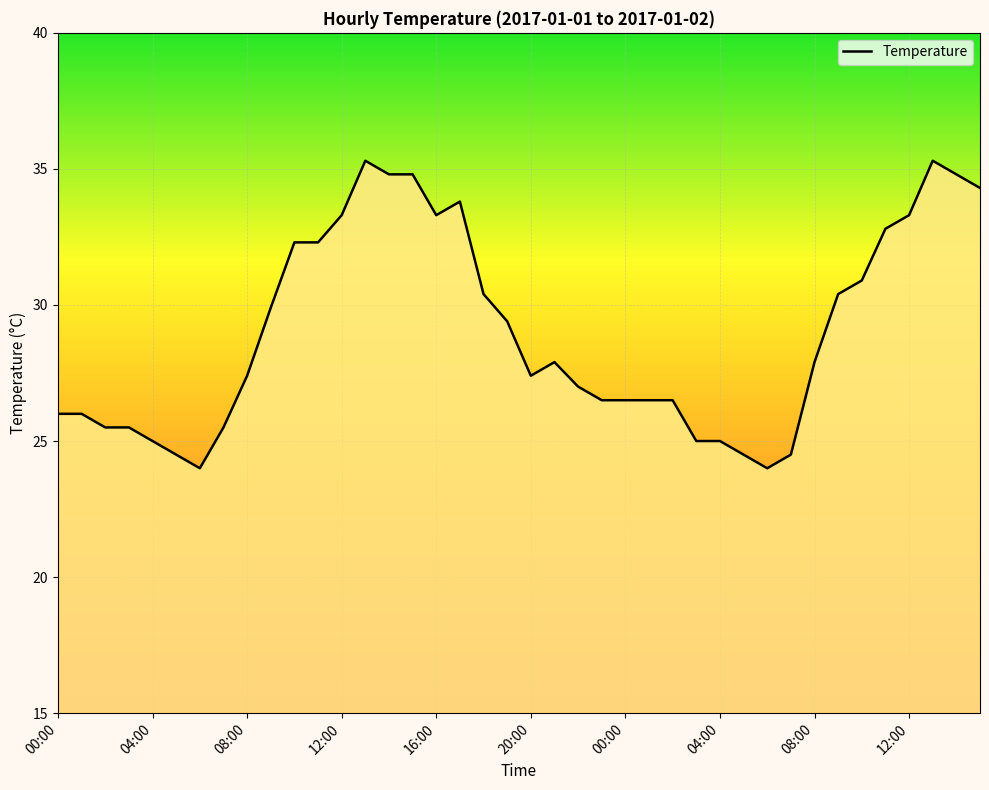

How many categories are shown in the chart?

40